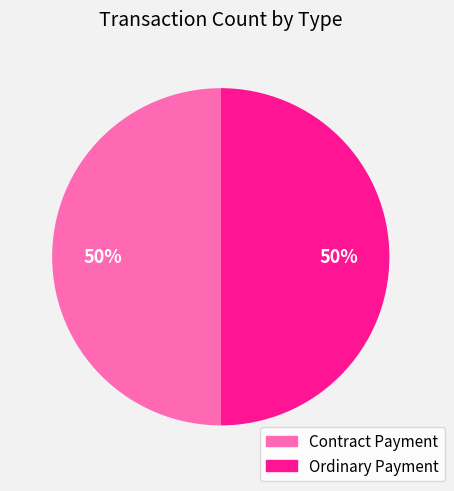

To the nearest percent, what is the combined percentage of Contract Payment and Ordinary Payment?

100%